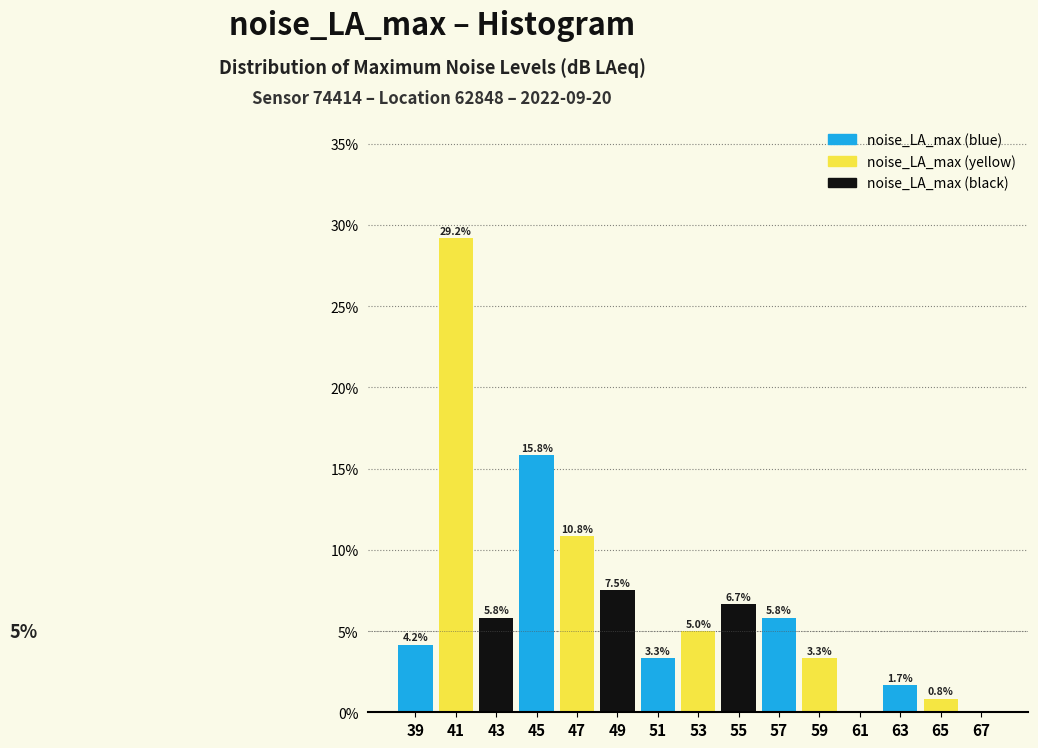

Over which range of the x-axis is the bar tallest?

40 to 42